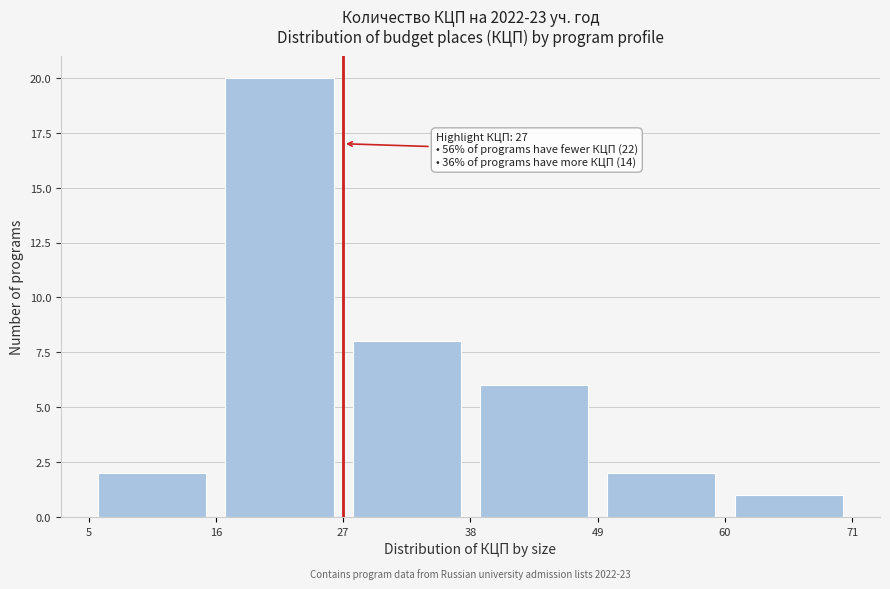

Which range on the x-axis has the tallest bar?

16 to 27